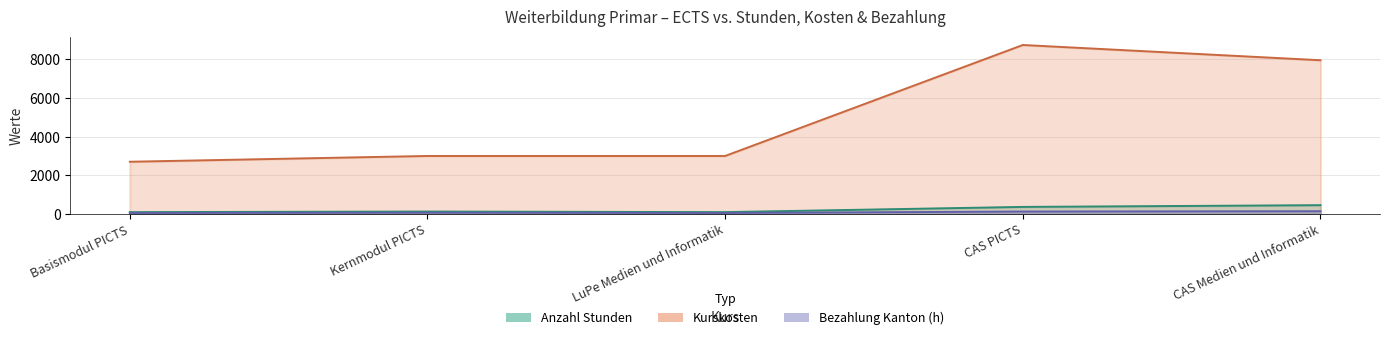

What is the sum of all Anzahl Stunden values?

1110